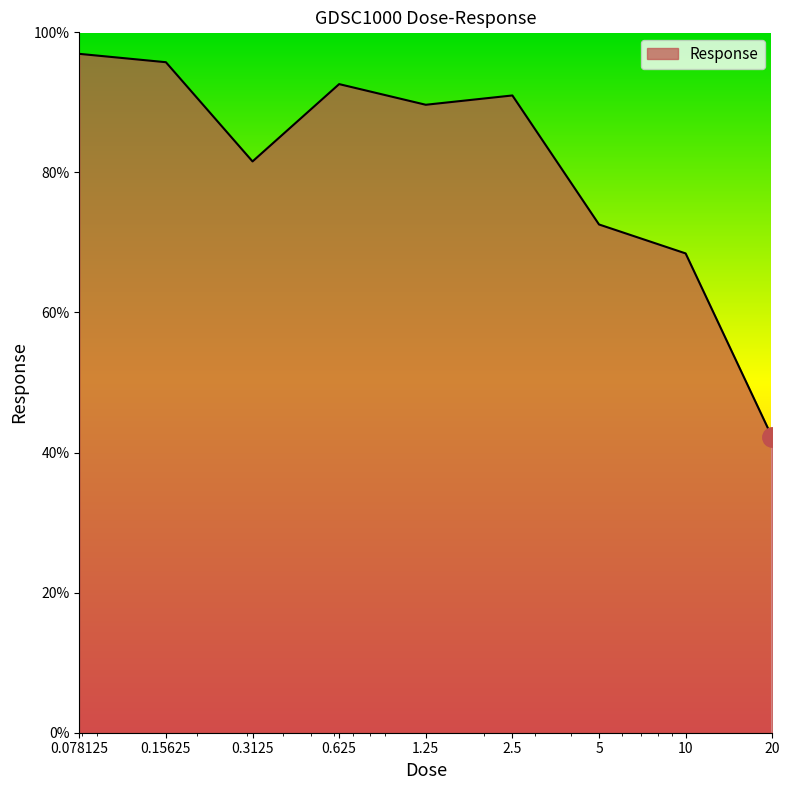

What is the greatest value displayed?

96.9